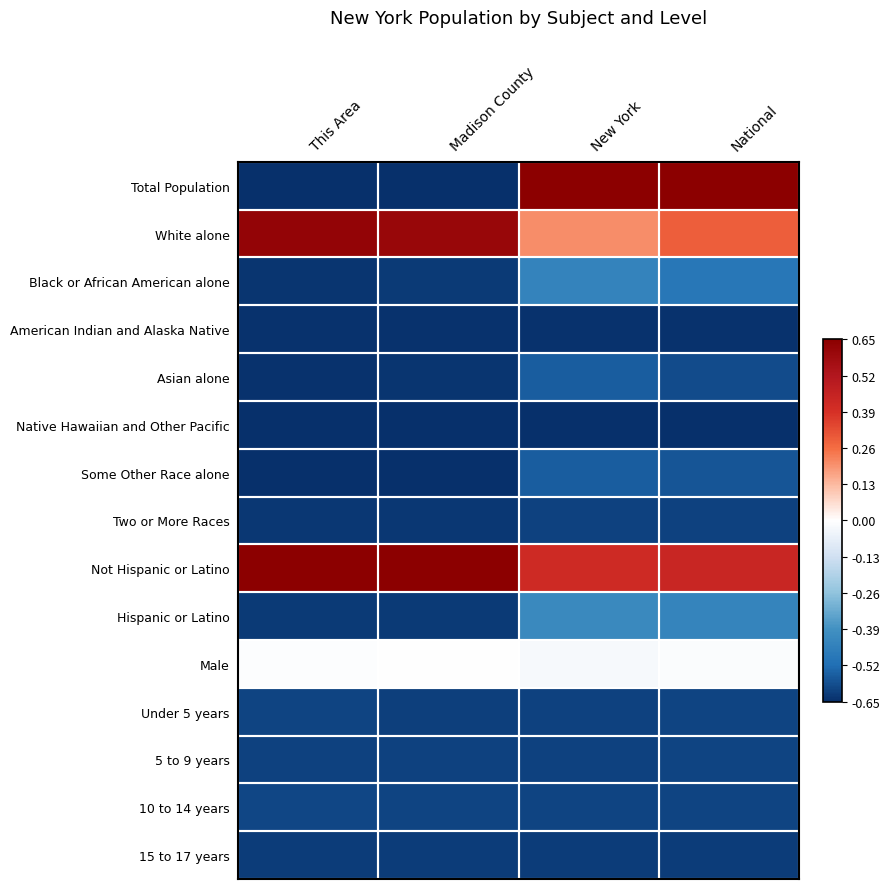

At which category does the chart reach its peak across all series?

New York